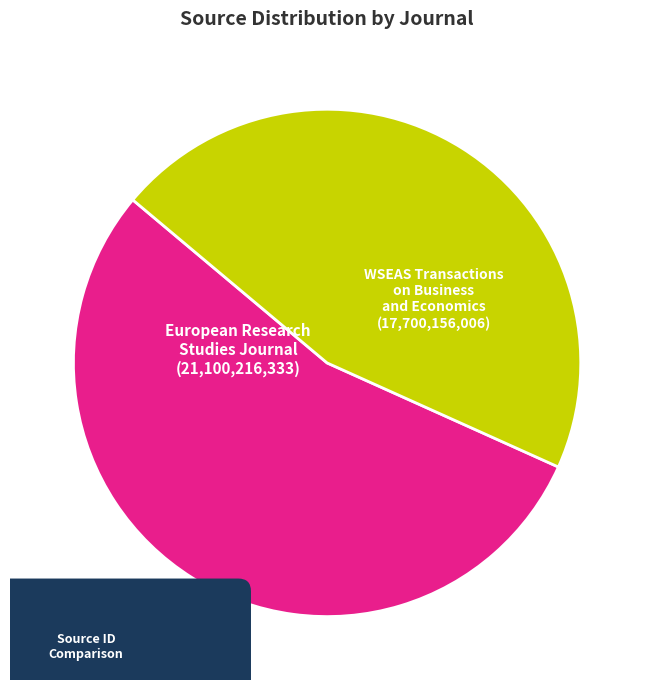

To the nearest percent, what is the average slice percentage?

50%